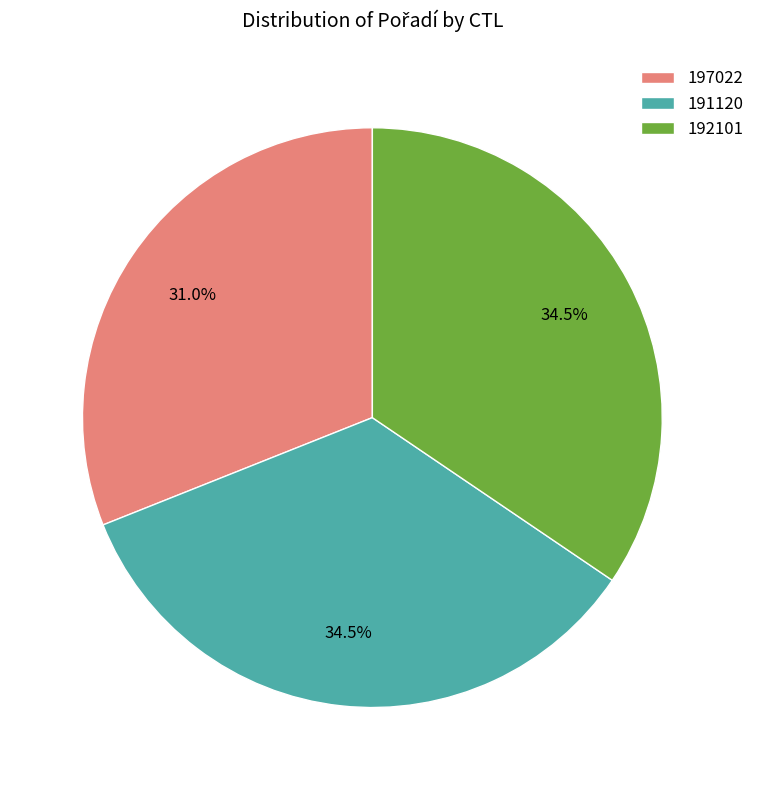

How much of the chart is everything except 191120?

65.5%